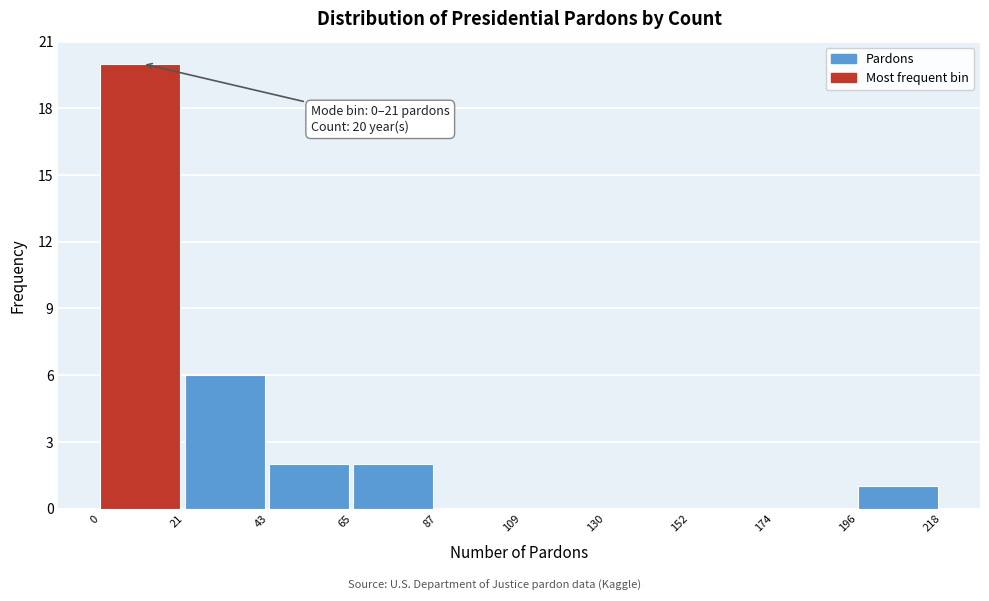

Over which range of the x-axis is the bar tallest?

0 to 21